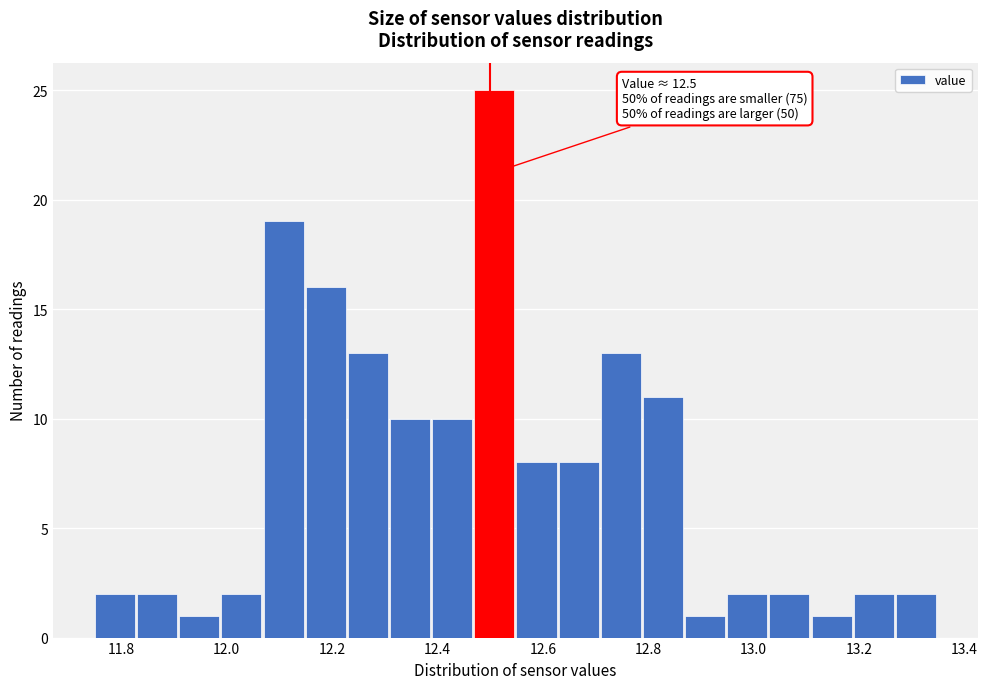

Which range on the x-axis has the tallest bar?

12.47 to 12.55